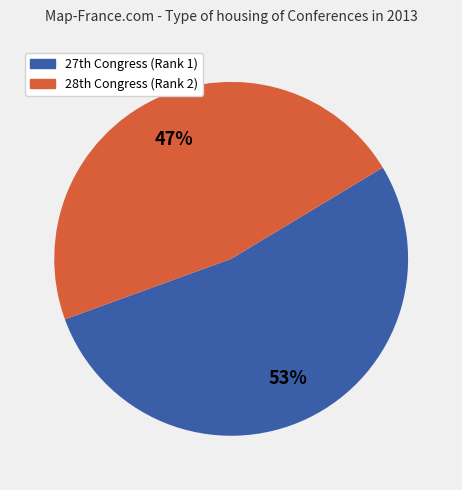

To the nearest percent, what is the difference between the largest and smallest slice percentages?

6%